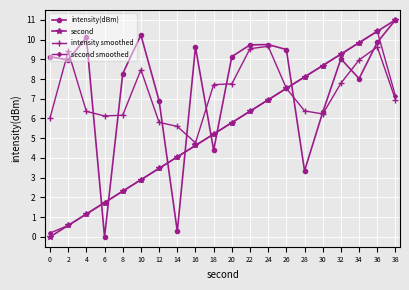

Read the second smoothed value at 22.

6.4